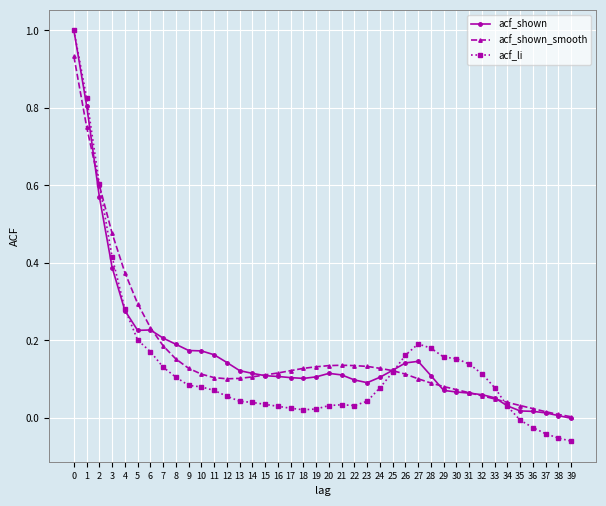

Which series has the largest range (max minus min)?

acf_li